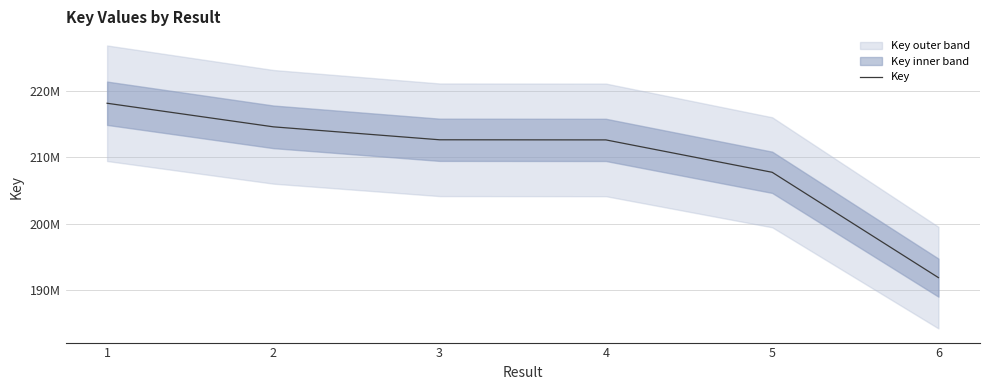

True or false: the data shows 212634253 at 4.

True